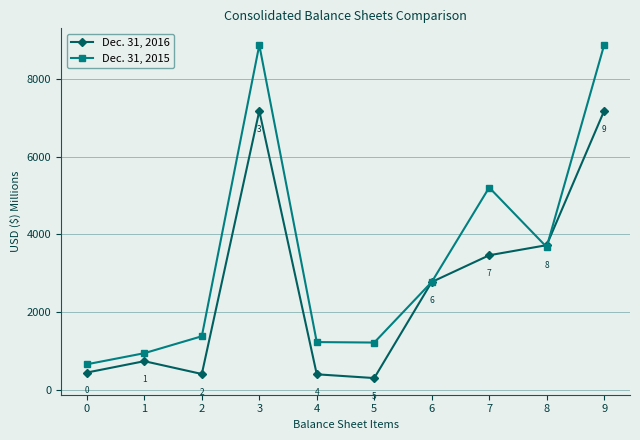

What is the average value of the Dec. 31, 2016 series?

2656